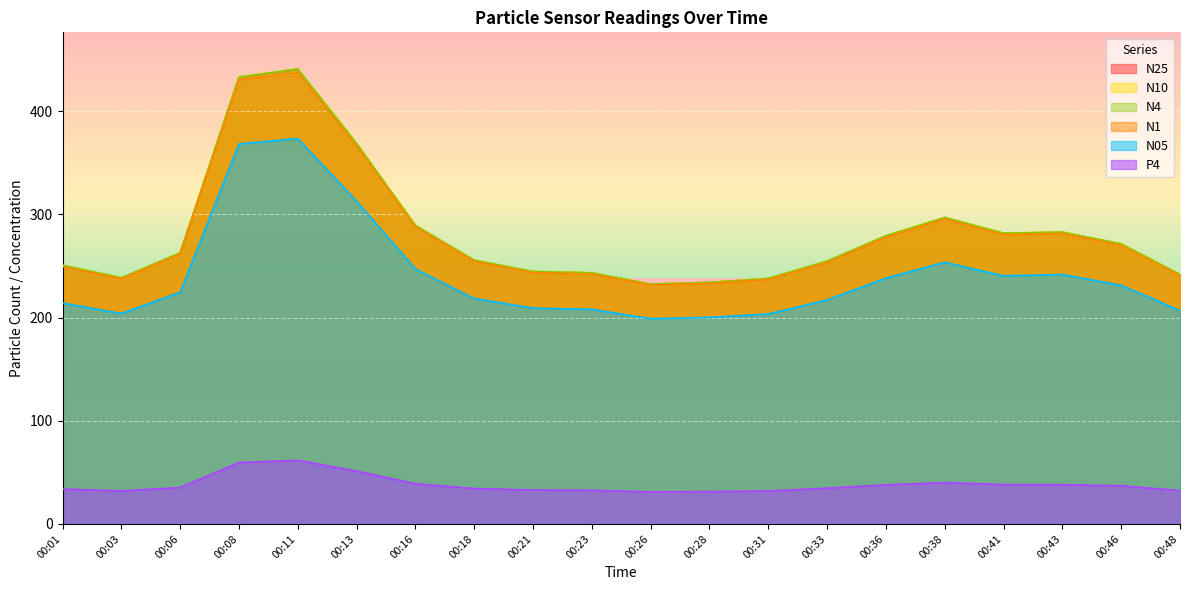

True or false: N25 has more than 0 points higher than both neighbors.

True